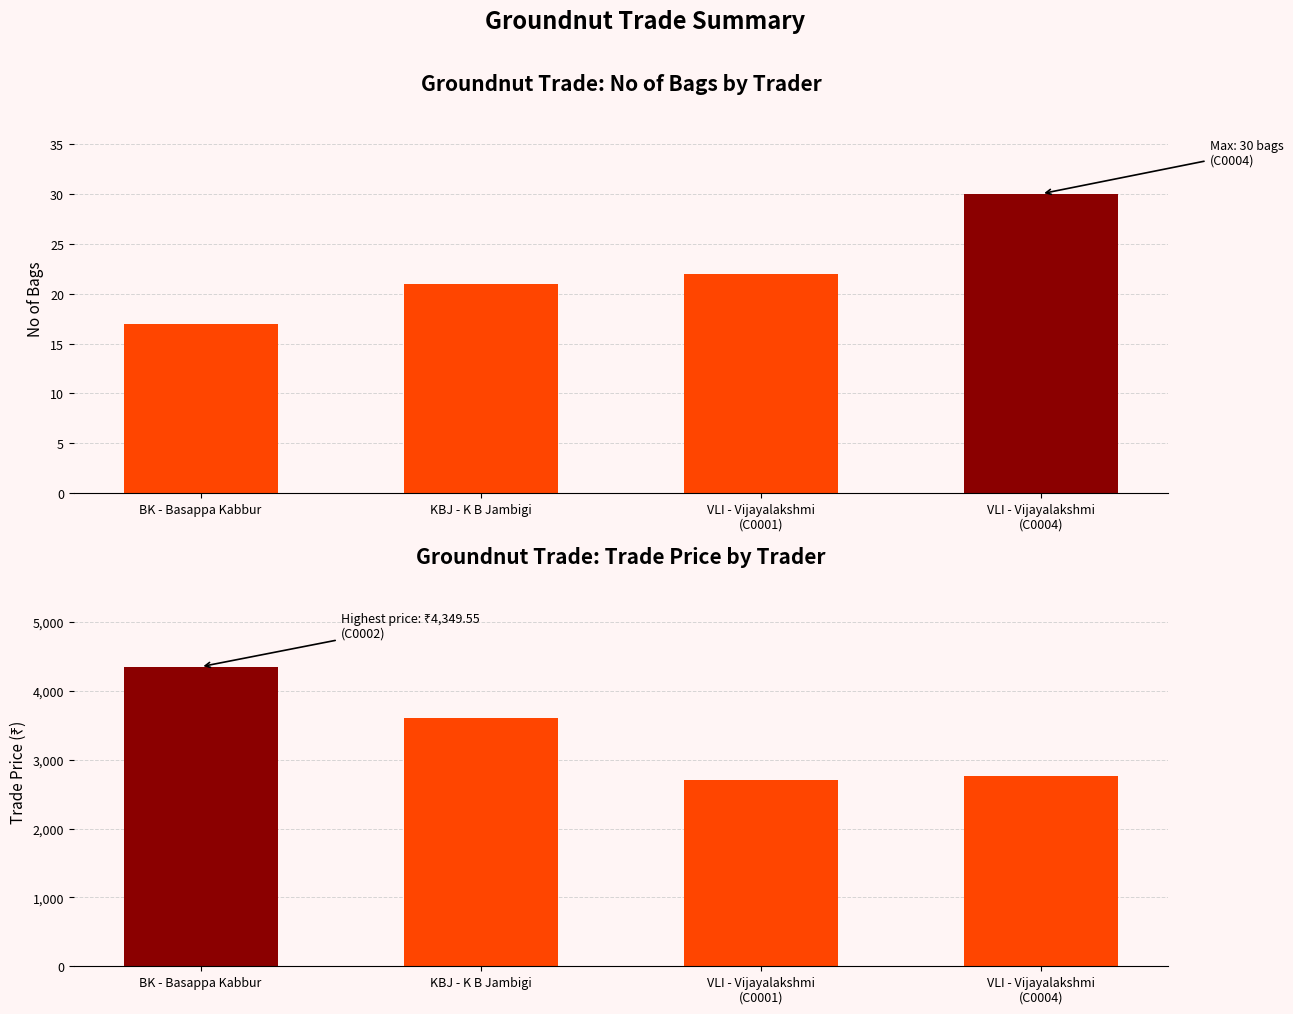

At which category is the sum across all series the highest?

BK - Basappa Kabbur